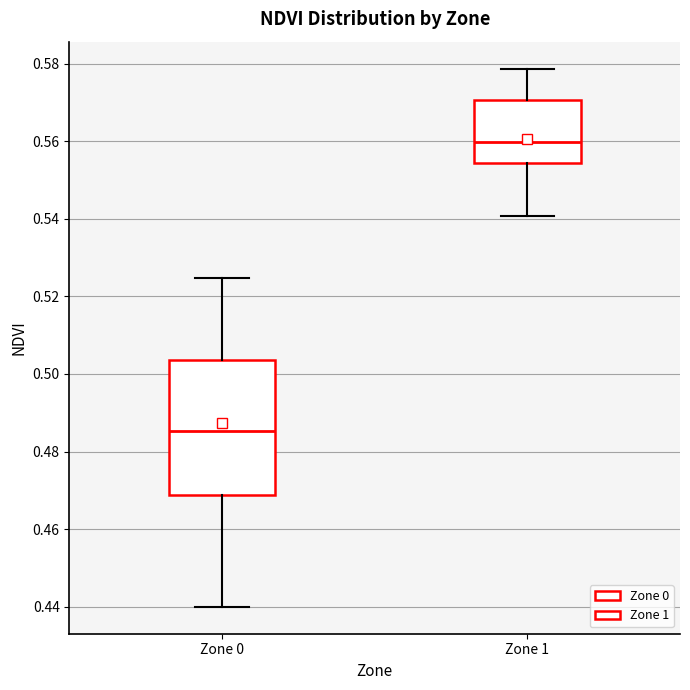

Reading left to right, read every box against the y-axis: the position of its median line, the range the box covers, and the ends of its whiskers. The values are not printed on the chart, so give them approximately, as read against the axis.

Zone 0: median 0.486, box 0.468 to 0.504, whiskers 0.440 to 0.524
Zone 1: median 0.560, box 0.554 to 0.570, whiskers 0.540 to 0.578